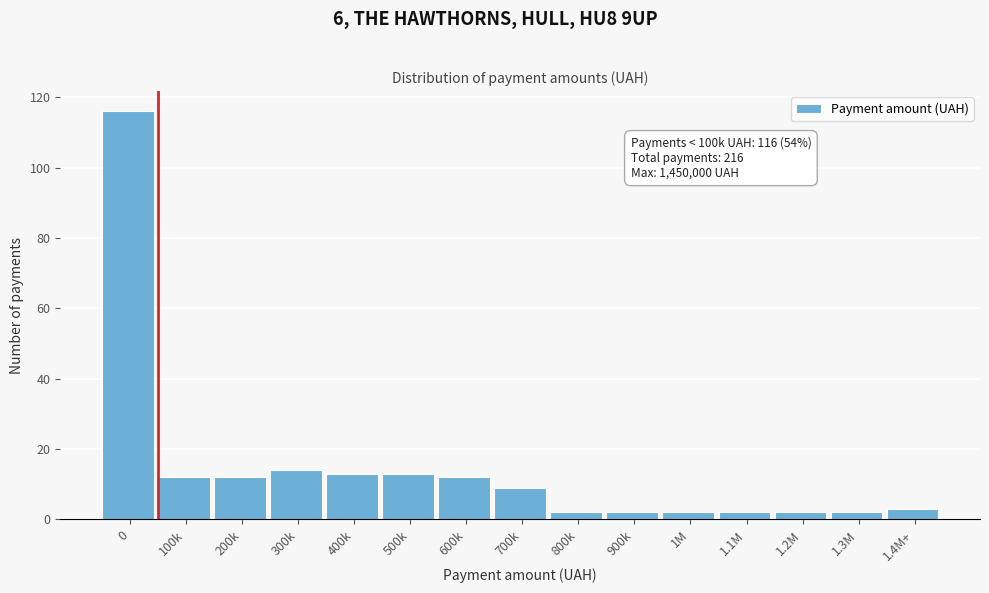

Reading left to right, list all the values displayed in this chart.

0=116	100k=12	200k=12	300k=14	400k=13	500k=13	600k=12	700k=9	800k=2	900k=2	1M=2	1.1M=2	1.2M=2	1.3M=2	1.4M+=3